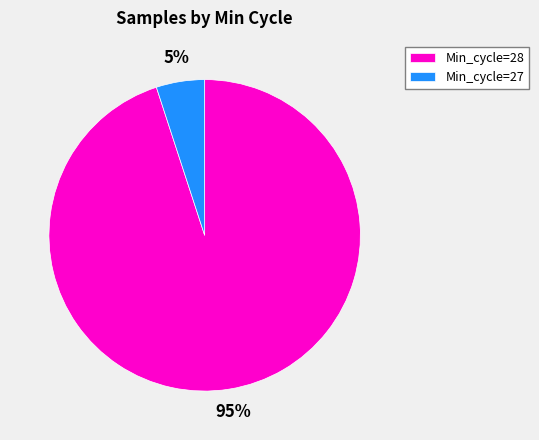

Combined, do Min_cycle=27 and Min_cycle=28 account for over 50%?

Yes